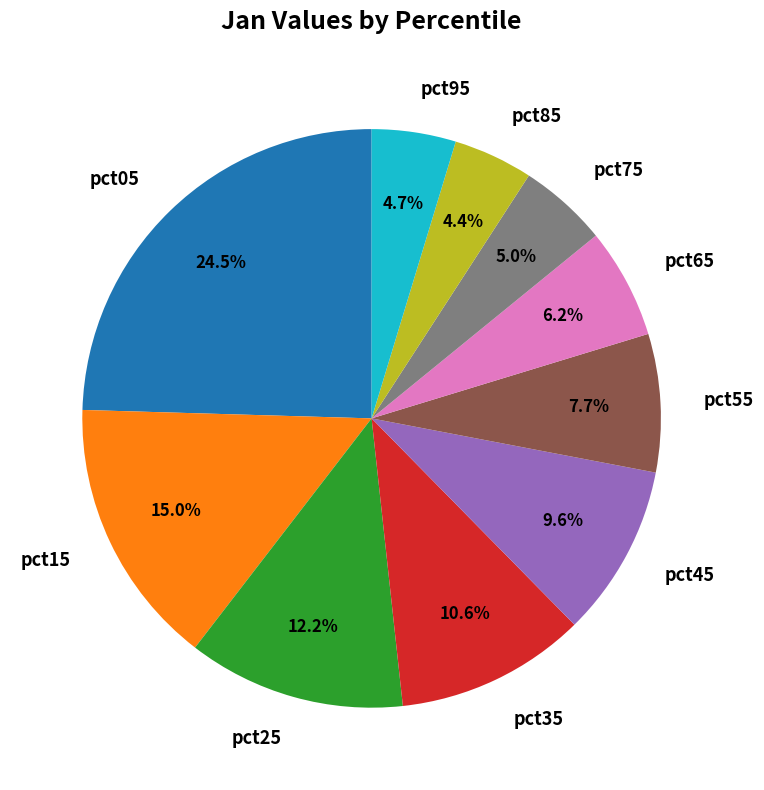

Between pct45 and pct55, which is larger?

pct45